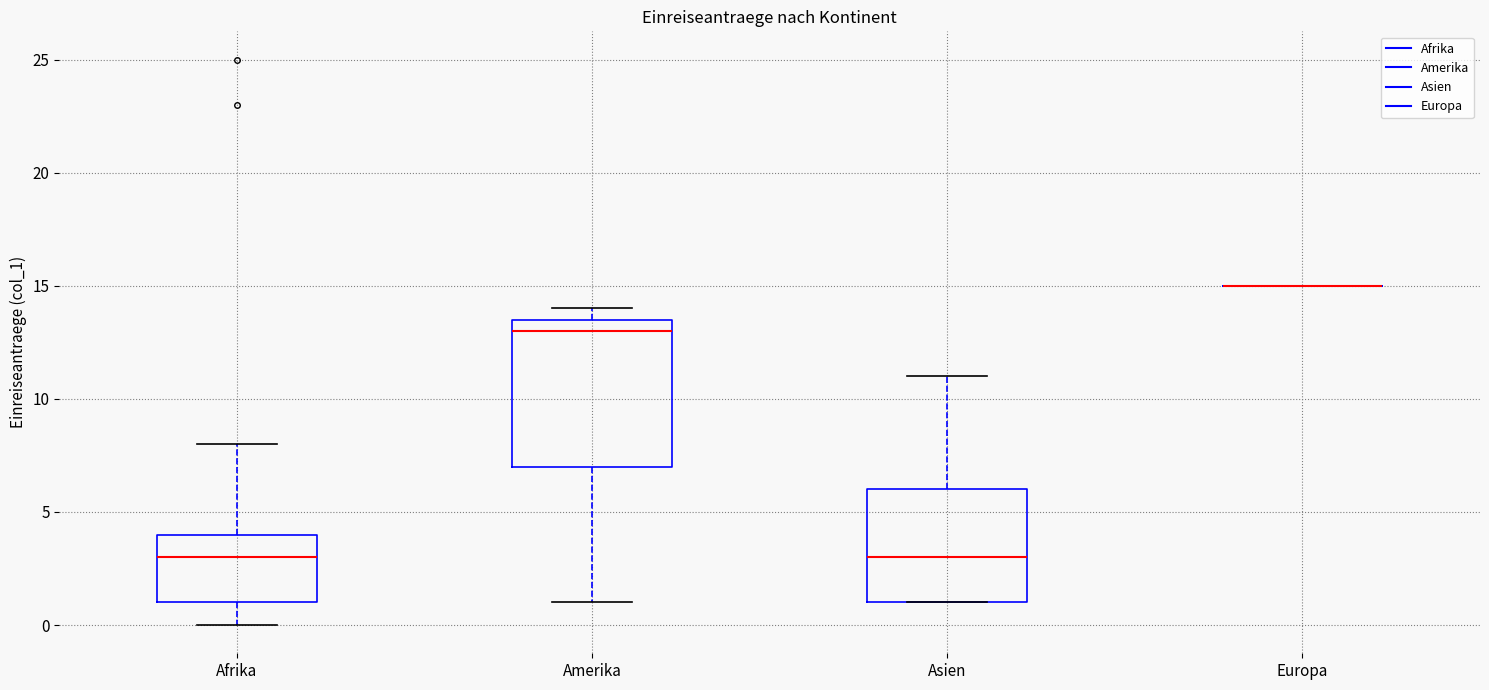

Reading left to right, read every box against the y-axis: the position of its median line, the range the box covers, and the ends of its whiskers. The values are not printed on the chart, so give them approximately, as read against the axis.

Afrika: median 3.0, box 1.0 to 4.0, whiskers 0.0 to 8.0
Amerika: median 13.0, box 7.0 to 13.5, whiskers 1.0 to 14.0
Asien: median 3.0, box 1.0 to 6.0, whiskers 1.0 to 11.0
Europa: box collapsed to a line at 15.0, whiskers 15.0 to 15.0